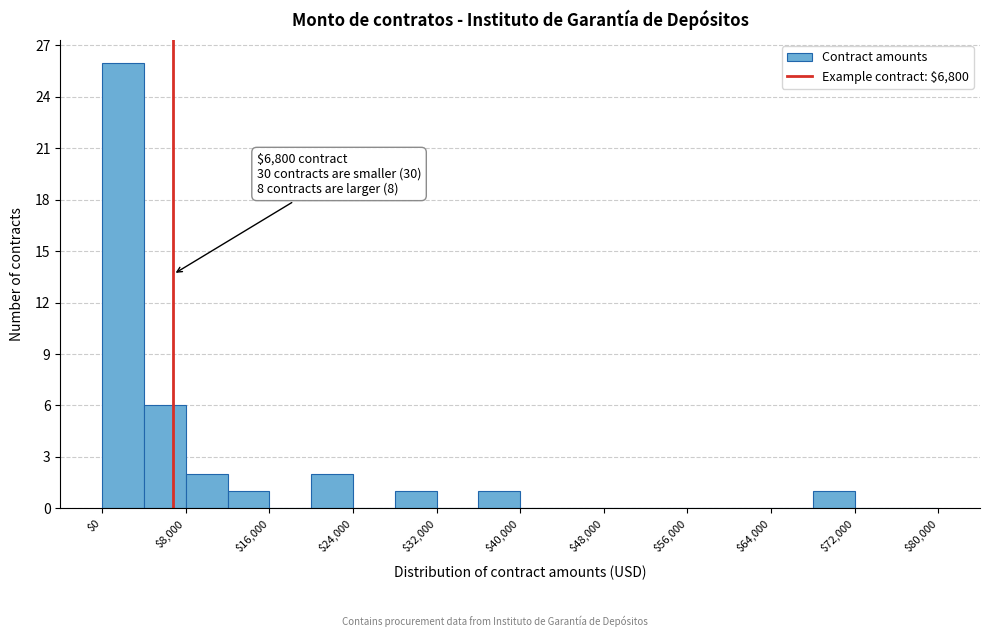

Over which range of the x-axis is the bar tallest?

0 to 4000